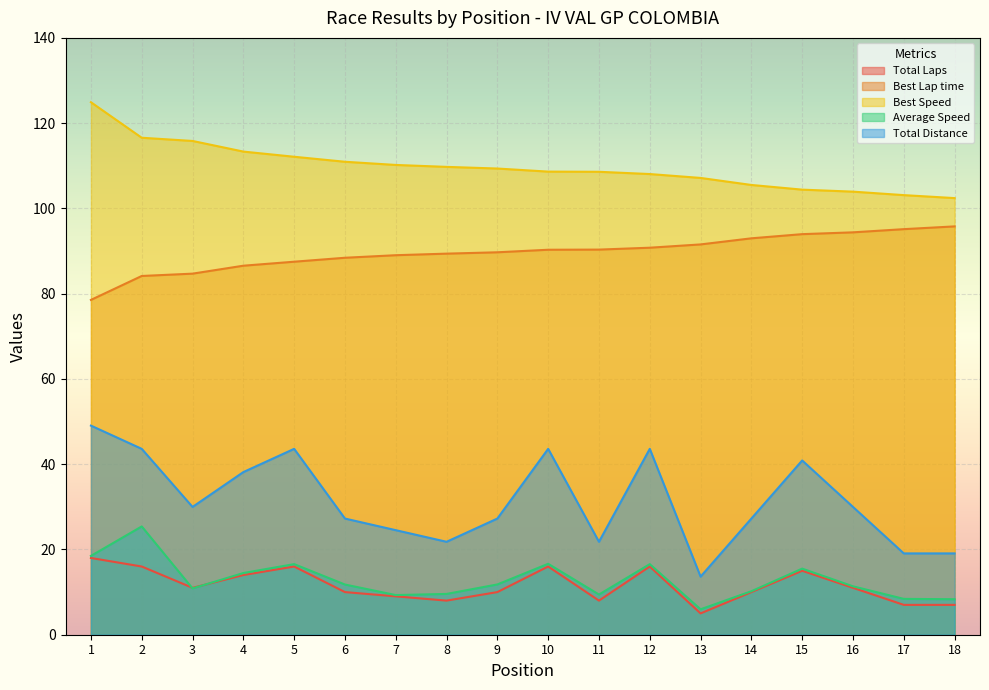

Is it true that Average Speed equals 25.1 at 4?

False